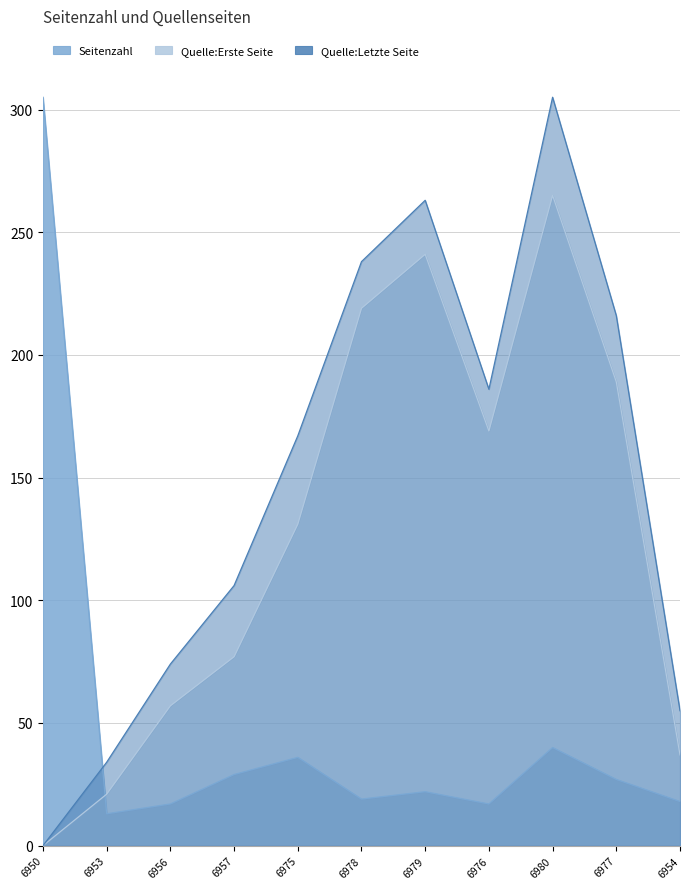

Which category has the lowest value across all series?

6950